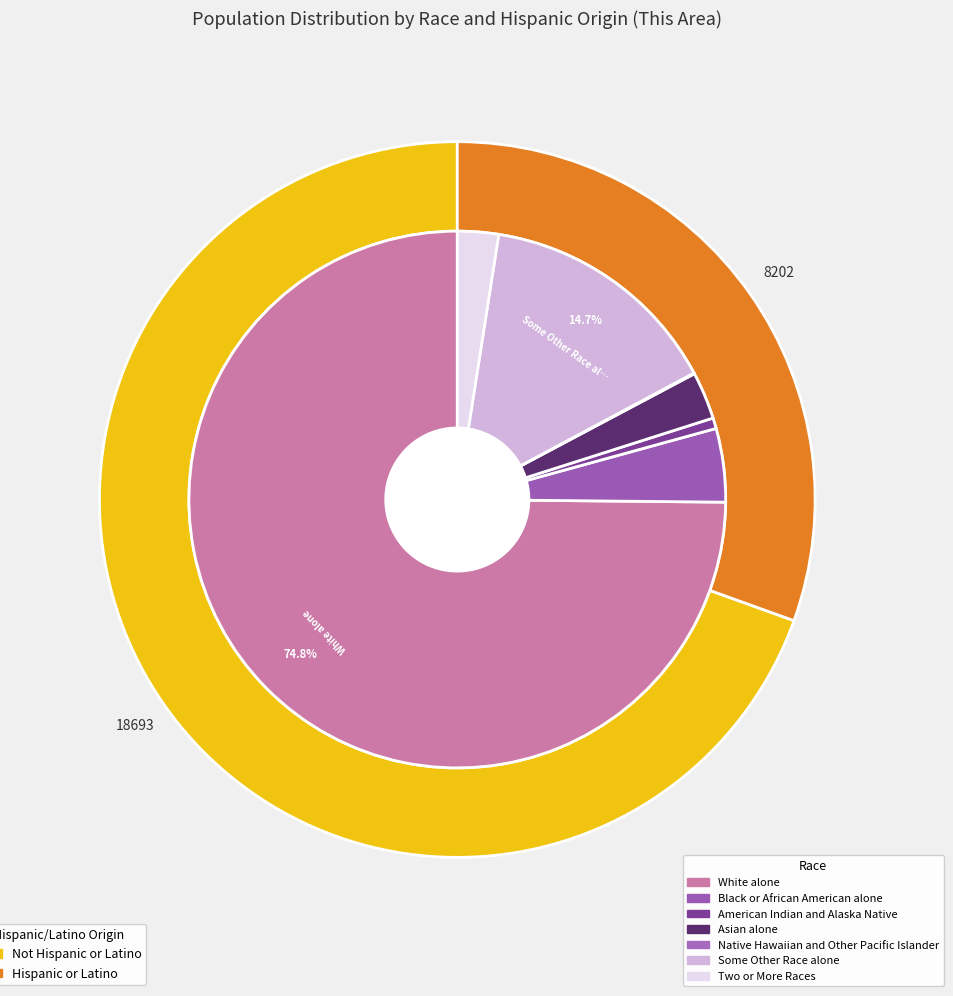

To the nearest percent, what percentage of the pie is Asian alone?

3%